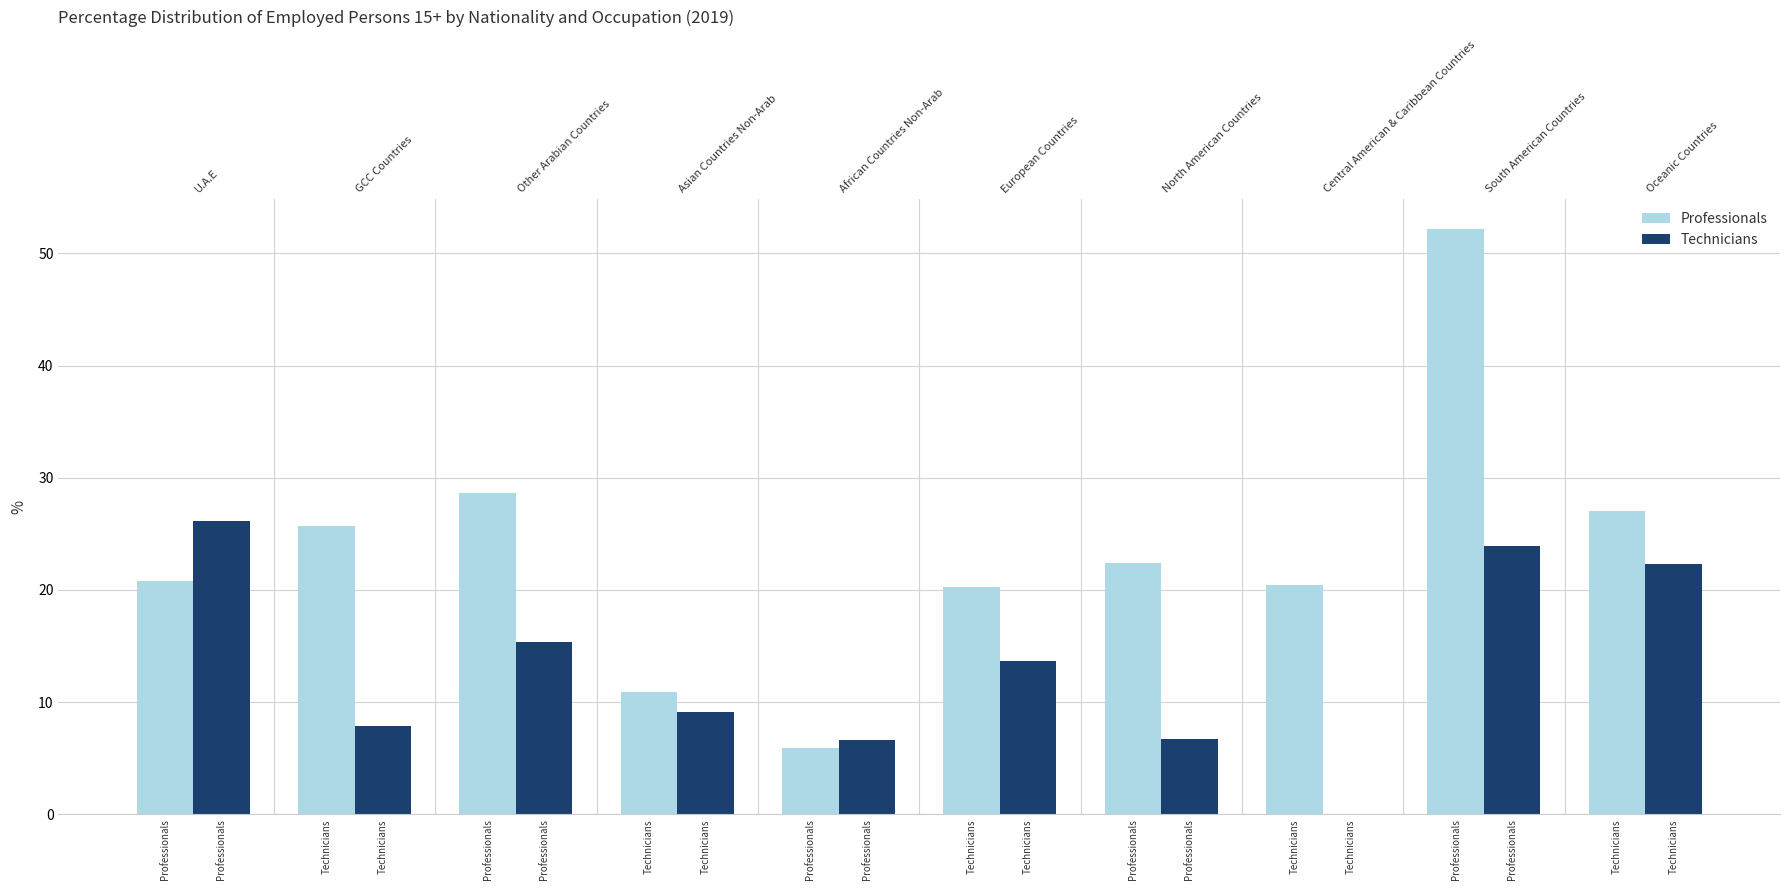

Which category has the lowest value in the Professionals series?

Professionals